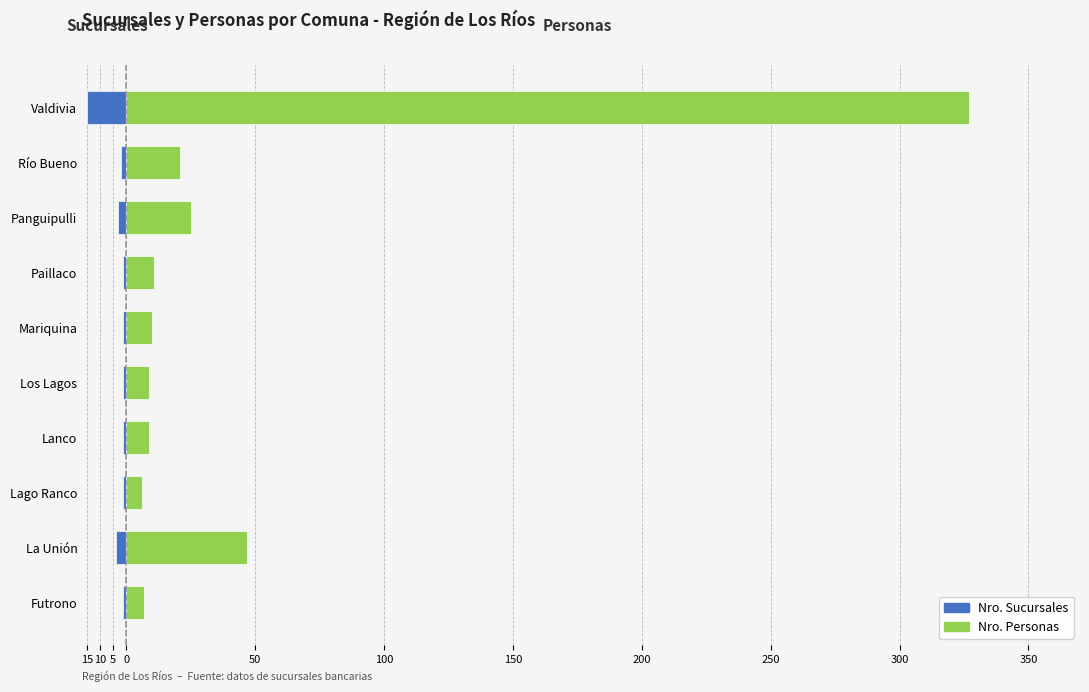

What is the average value of the Nro. Personas series?

47